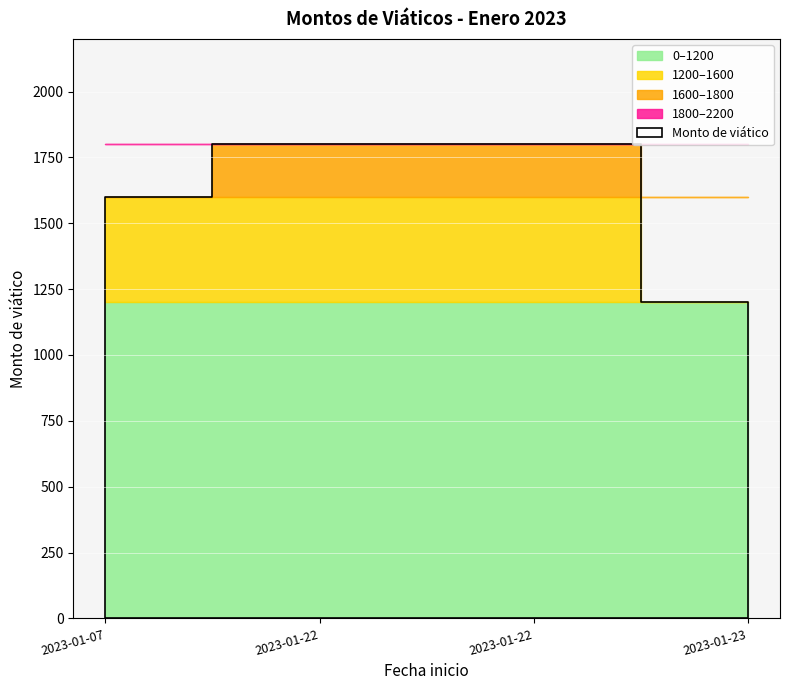

True or false: there are more than 2 points higher than both neighbors.

False